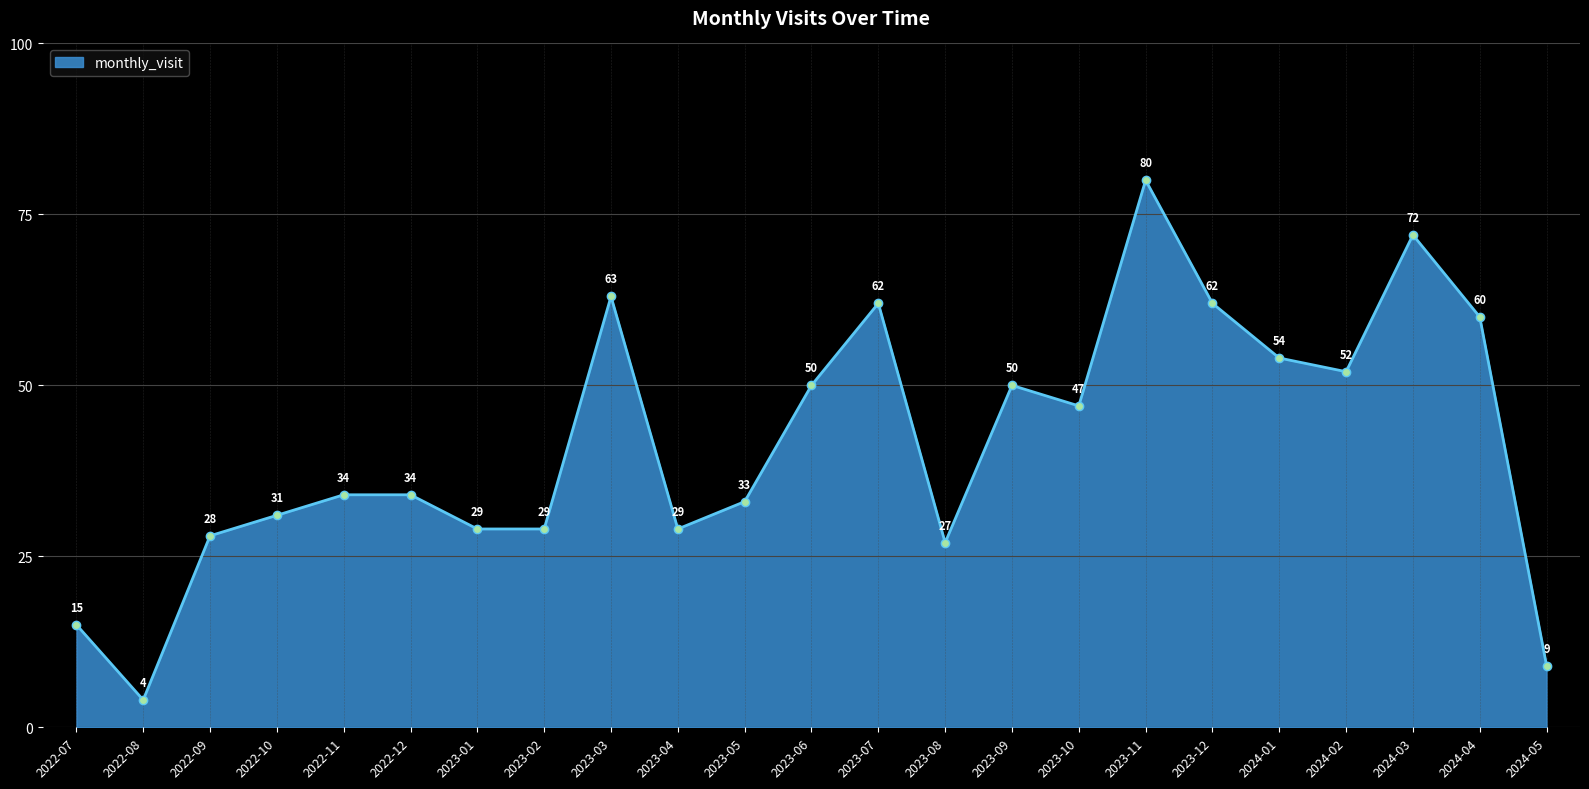

How many data points are above 34?

11